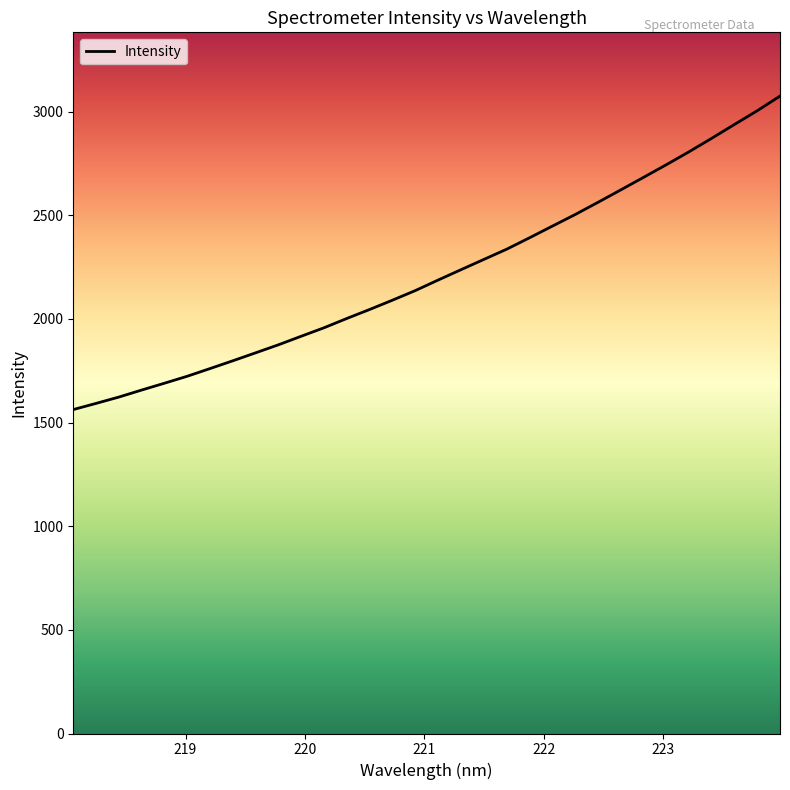

What is the greatest value displayed?

3074.5